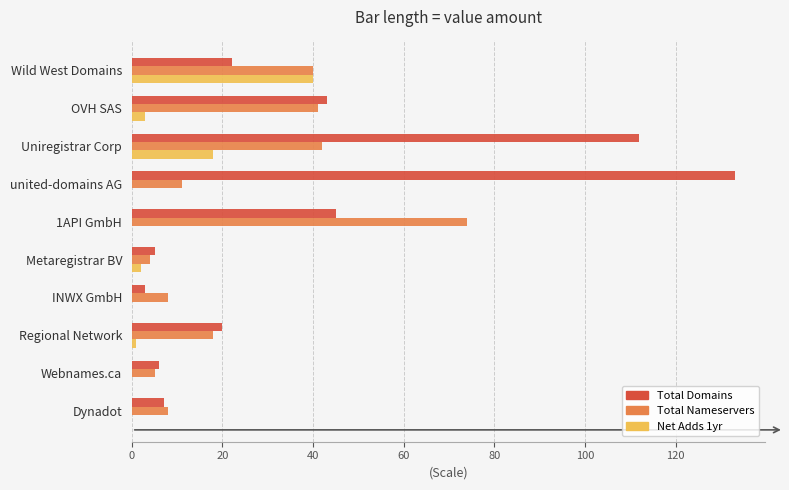

What is the total value across all series at Webnames.ca?

11